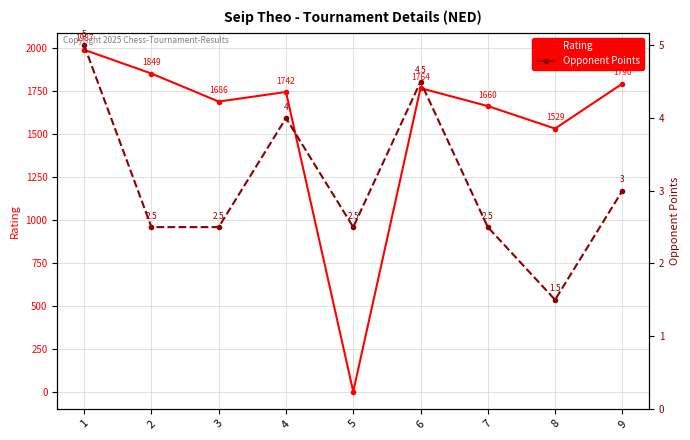

At which category does Opponent Points reach its first local peak?

4